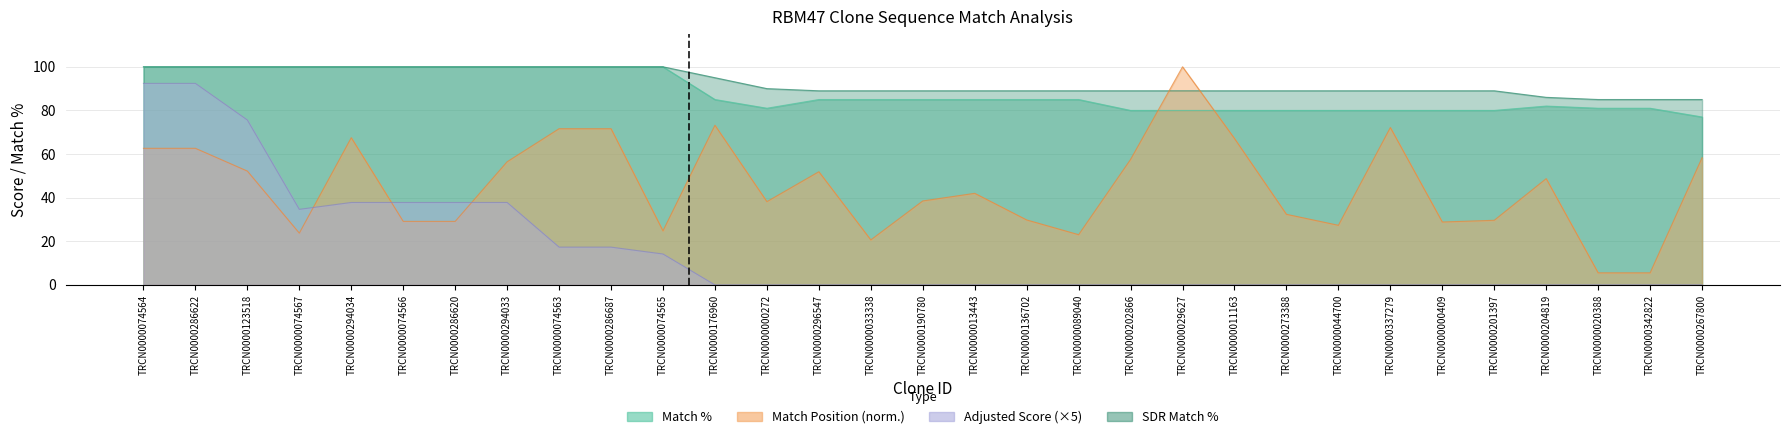

What is the label of the 27th point from the left?

TRCN0000201397